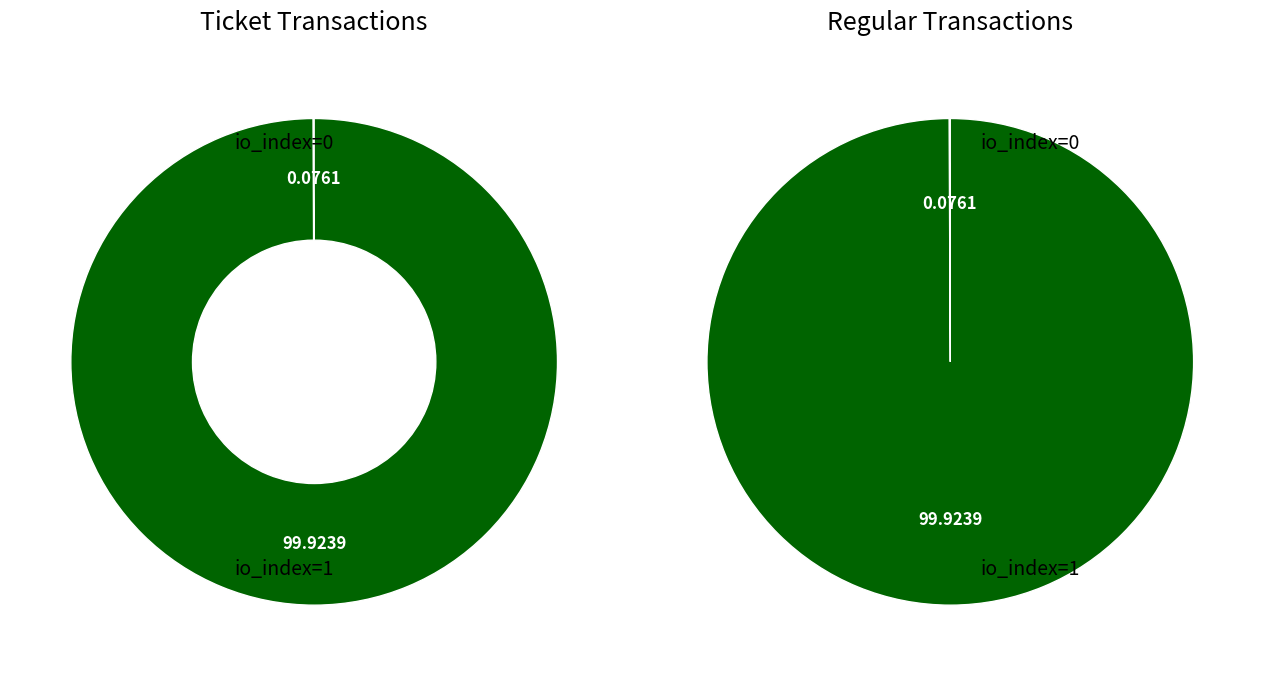

Is there any slice that represents more than half of the pie?

Yes